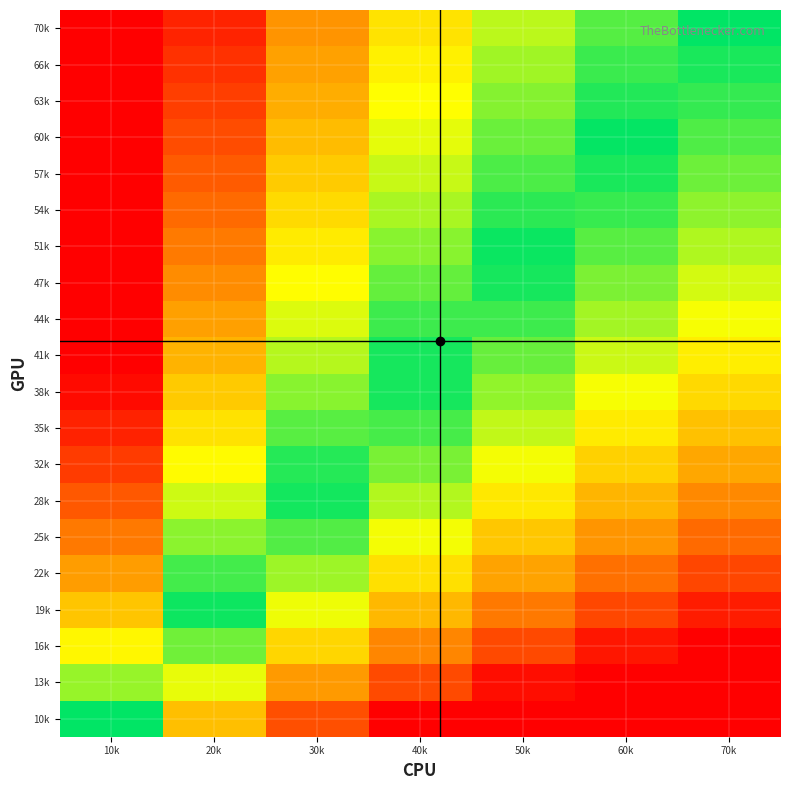

What is the greatest value displayed?

2.8